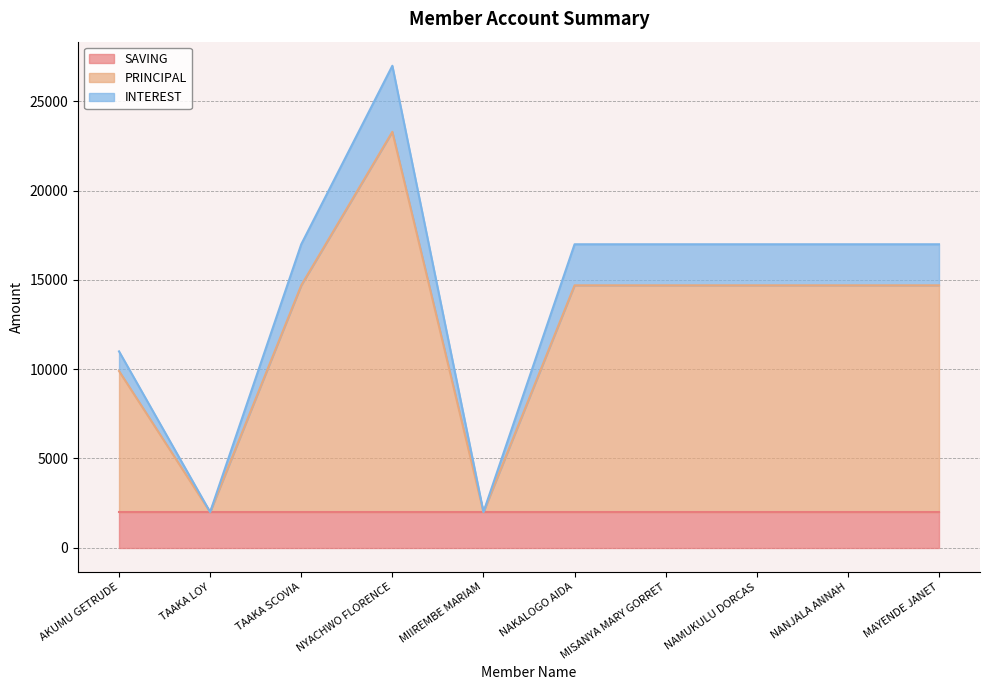

What is the minimum value for PRINCIPAL?

2000